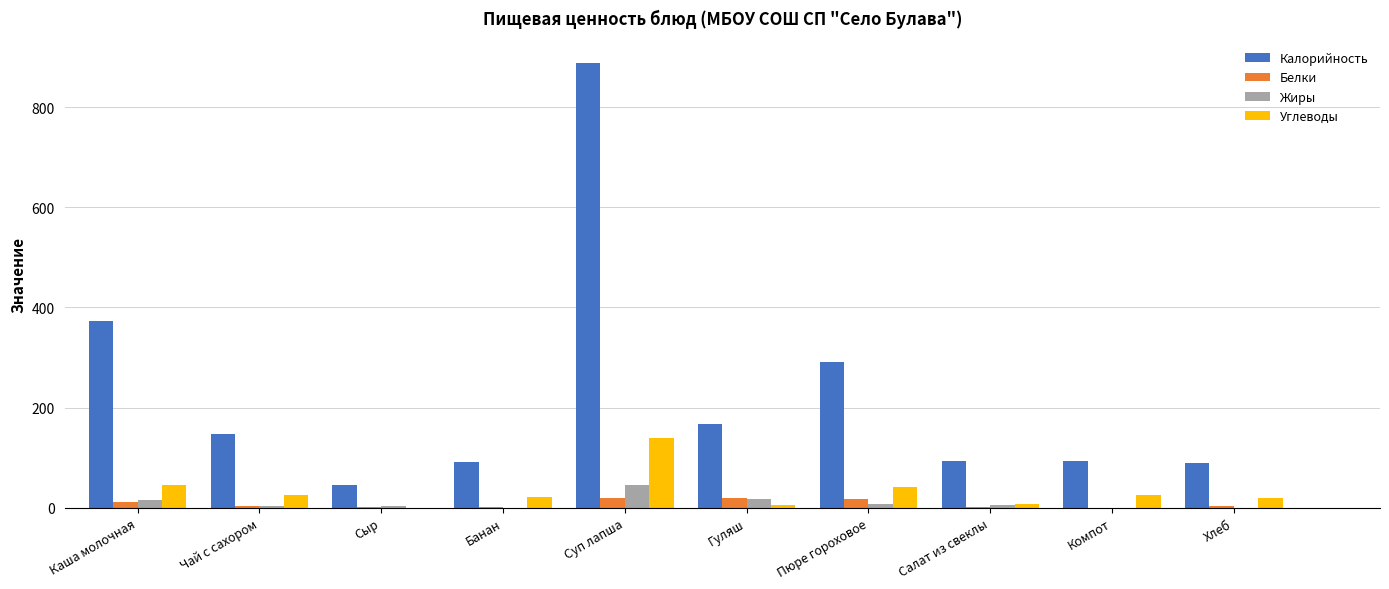

Which category has the highest value across all series?

Суп лапша